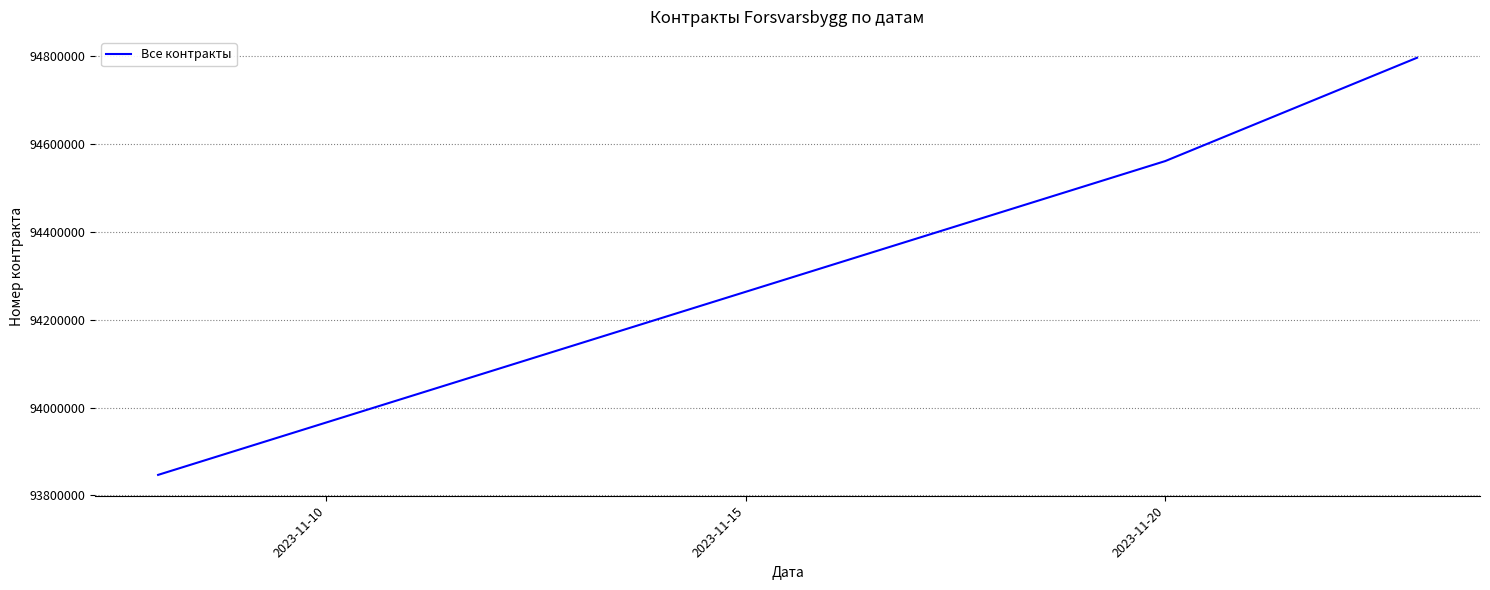

What is the smallest value displayed?

93846870